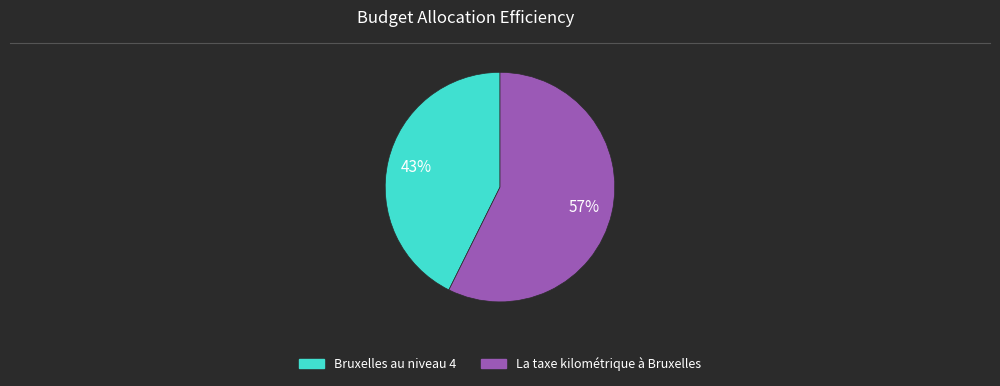

Which category has the smallest portion of the pie?

Bruxelles au niveau 4